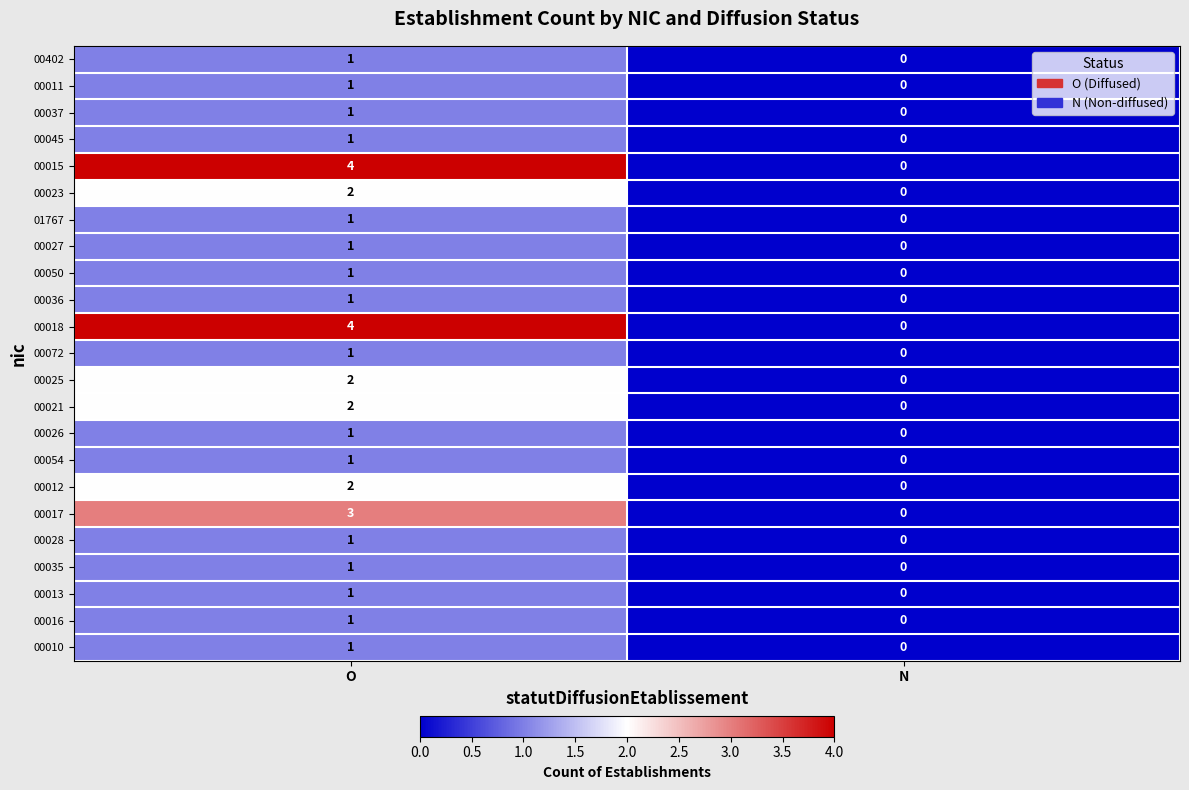

Which category has the lowest value across all series?

N